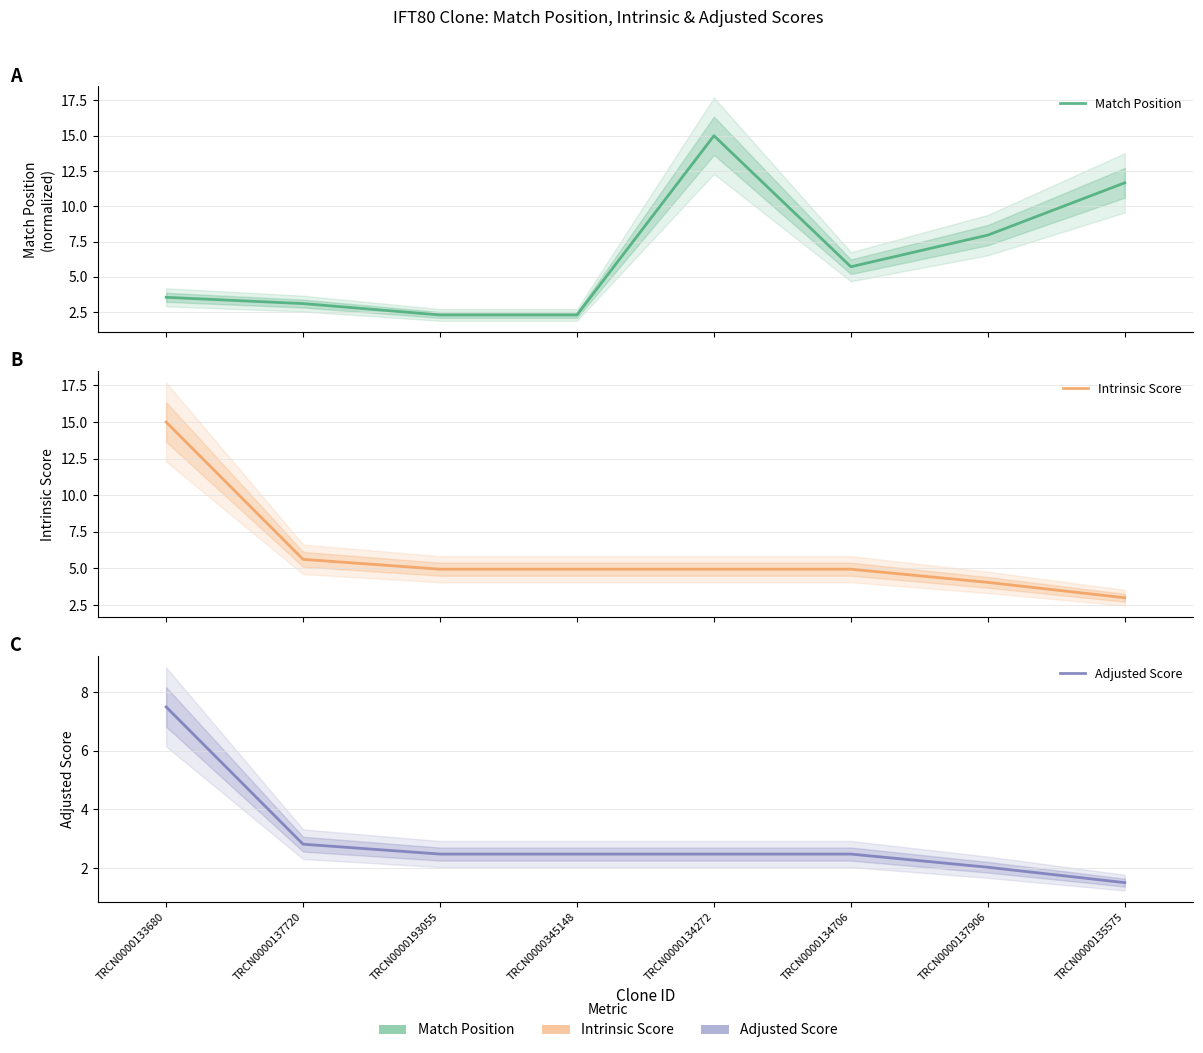

What is the approximate value of Adjusted Score at TRCN0000345148?

2.5